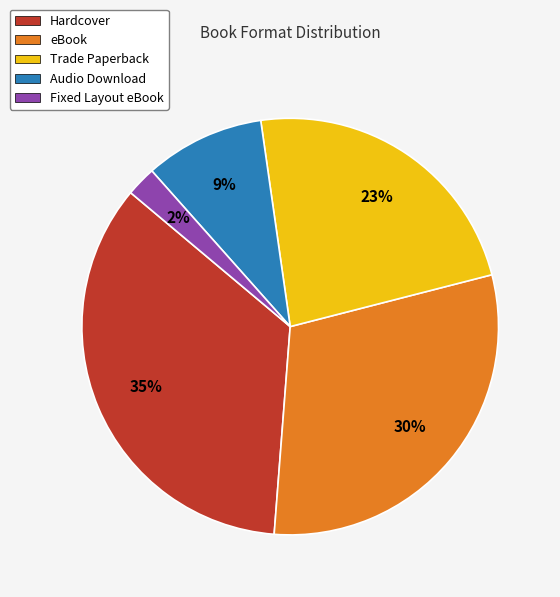

To the nearest percent, what percentage of the pie is Hardcover?

35%